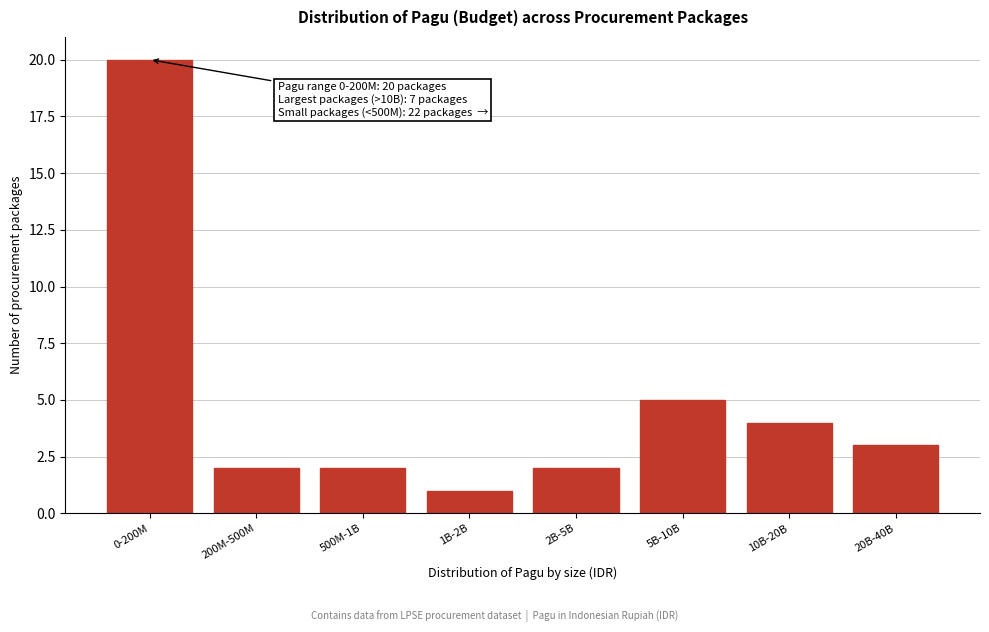

Reading right to left, extract all data points from this chart.

3	4	5	2	1	2	2	20